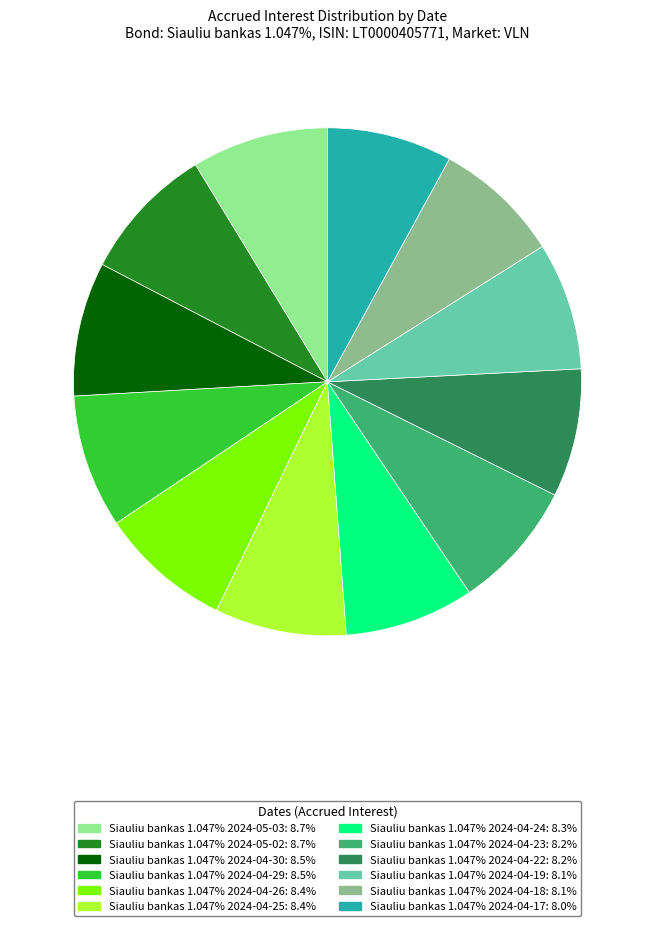

Does any single category account for the majority?

No